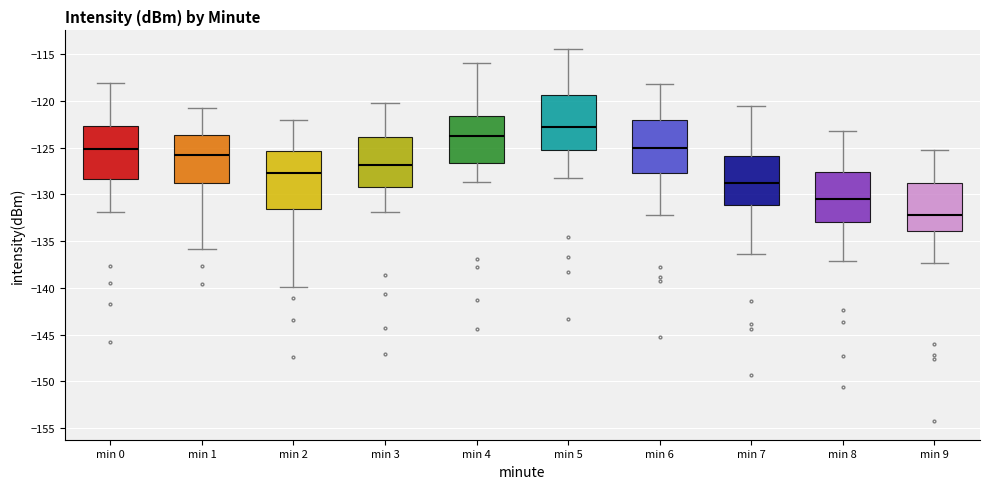

Reading left to right, transcribe this box plot: for each box, give where its median line is, the range the box spans, and where its two whiskers end, as read against the y-axis. The values are not printed on the chart, so give them approximately, as read against the axis.

min 0: median -125.0, box -128.5 to -122.5, whiskers -132.0 to -118.0
min 1: median -126.0, box -129.0 to -123.5, whiskers -136.0 to -120.5
min 2: median -127.5, box -131.5 to -125.5, whiskers -140.0 to -122.0
min 3: median -127.0, box -129.0 to -124.0, whiskers -132.0 to -120.0
min 4: median -124.0, box -126.5 to -121.5, whiskers -128.5 to -116.0
min 5: median -123.0, box -125.0 to -119.5, whiskers -128.0 to -114.5
min 6: median -125.0, box -127.5 to -122.0, whiskers -132.0 to -118.0
min 7: median -129.0, box -131.0 to -126.0, whiskers -136.5 to -120.5
min 8: median -130.5, box -133.0 to -127.5, whiskers -137.0 to -123.5
min 9: median -132.0, box -134.0 to -129.0, whiskers -137.5 to -125.5